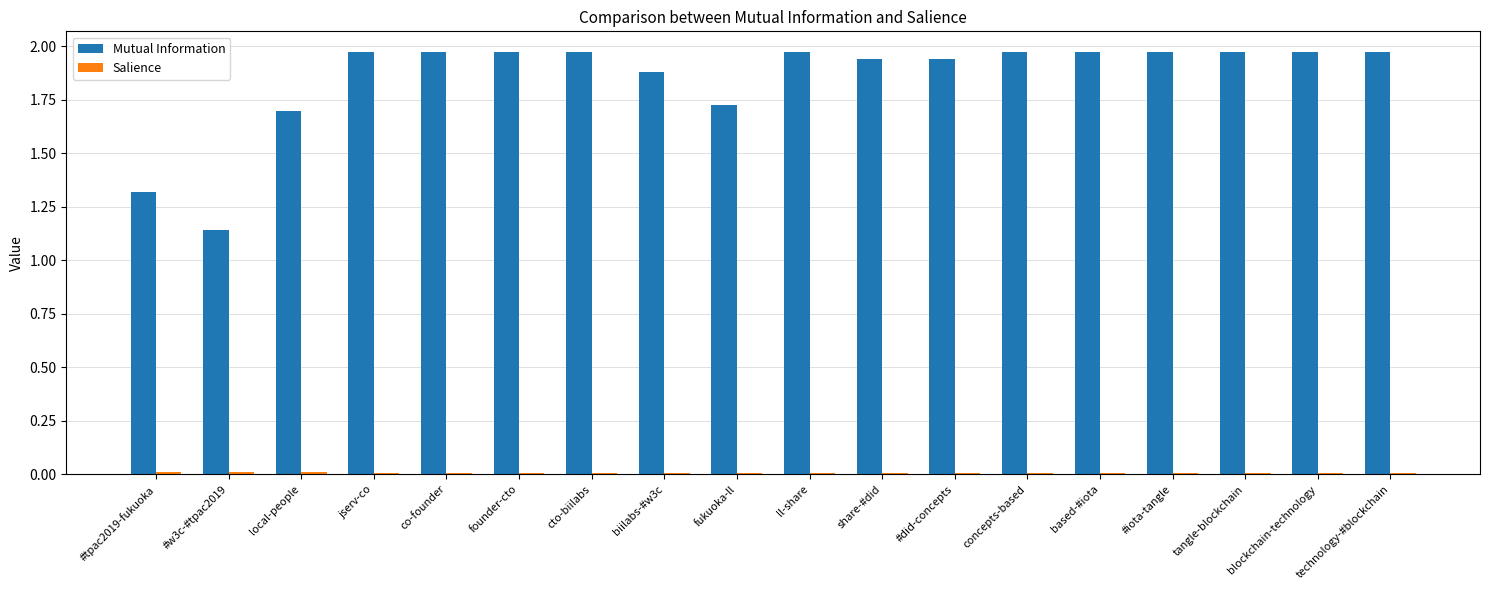

What position from the right is ll-share?

9